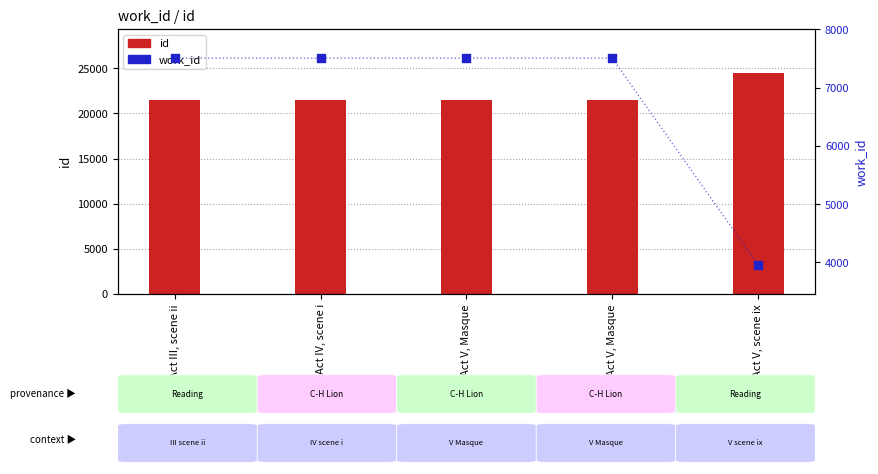

What are all the series names shown in the legend?

id, work_id